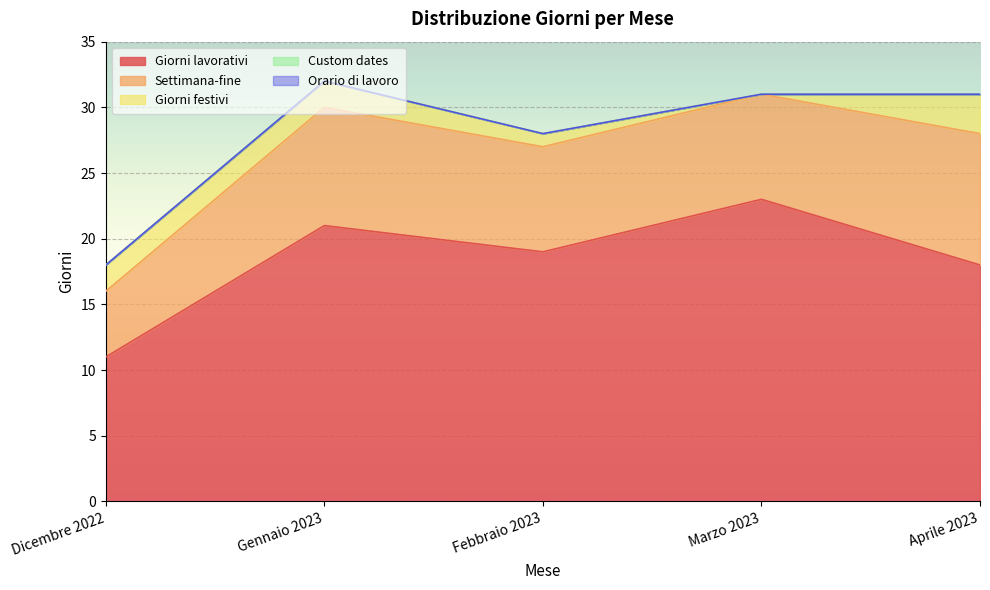

Reading left to right, extract all data points from this chart.

Giorni lavorativi: Dicembre 2022=11	Gennaio 2023=21	Febbraio 2023=19	Marzo 2023=23	Aprile 2023=18
Settimana-fine: Dicembre 2022=5	Gennaio 2023=9	Febbraio 2023=8	Marzo 2023=8	Aprile 2023=10
Giorni festivi: Dicembre 2022=2	Gennaio 2023=2	Febbraio 2023=1	Marzo 2023=0	Aprile 2023=3
Custom dates: Dicembre 2022=0	Gennaio 2023=0	Febbraio 2023=0	Marzo 2023=0	Aprile 2023=0
Orario di lavoro: Dicembre 2022=0	Gennaio 2023=0	Febbraio 2023=0	Marzo 2023=0	Aprile 2023=0